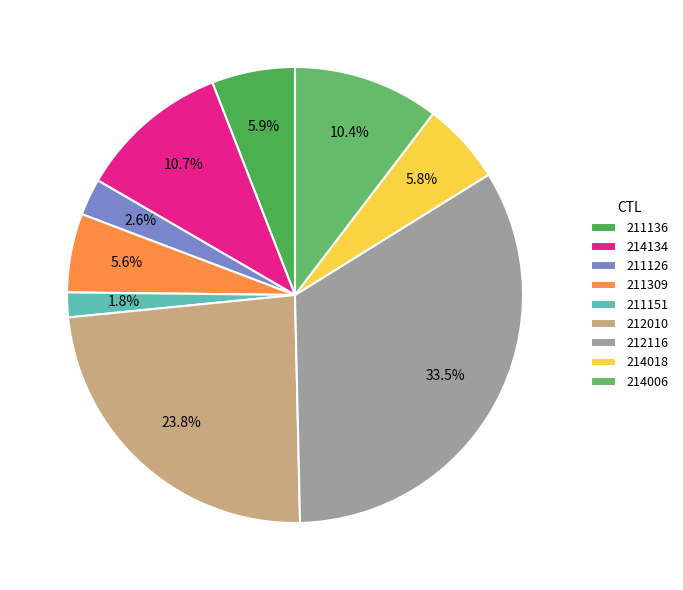

Do 211151 and 214134 together represent more than half of the pie?

No